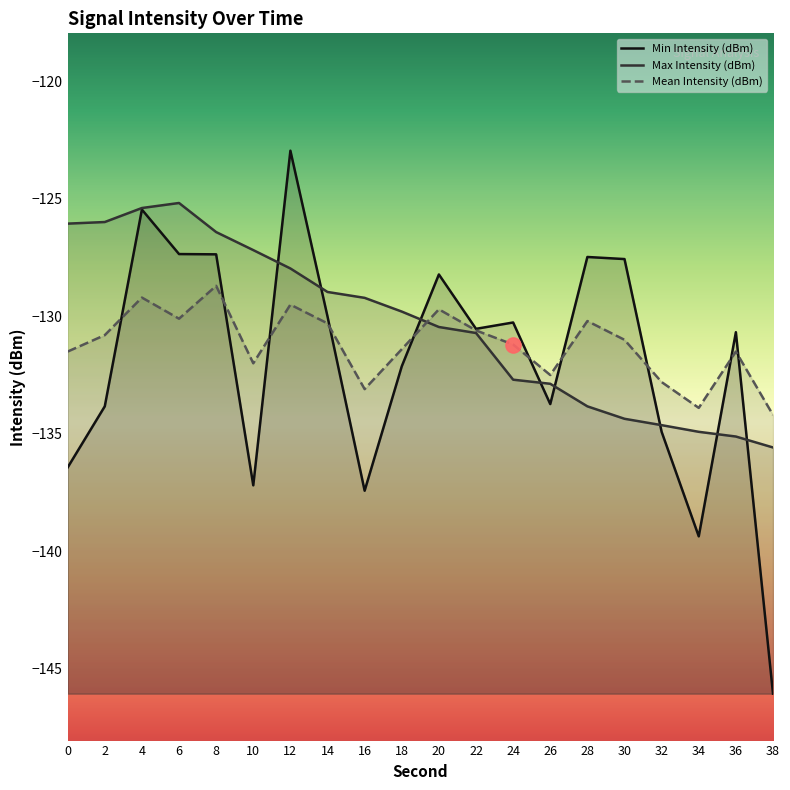

At which category is the sum across all series the highest?

4